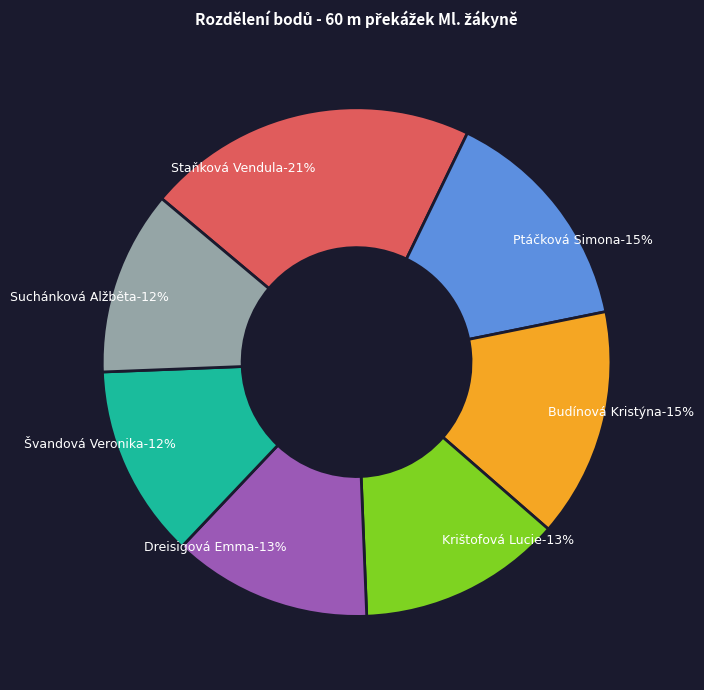

Is it true that Dreisigová Emma is 13% of the pie?

True